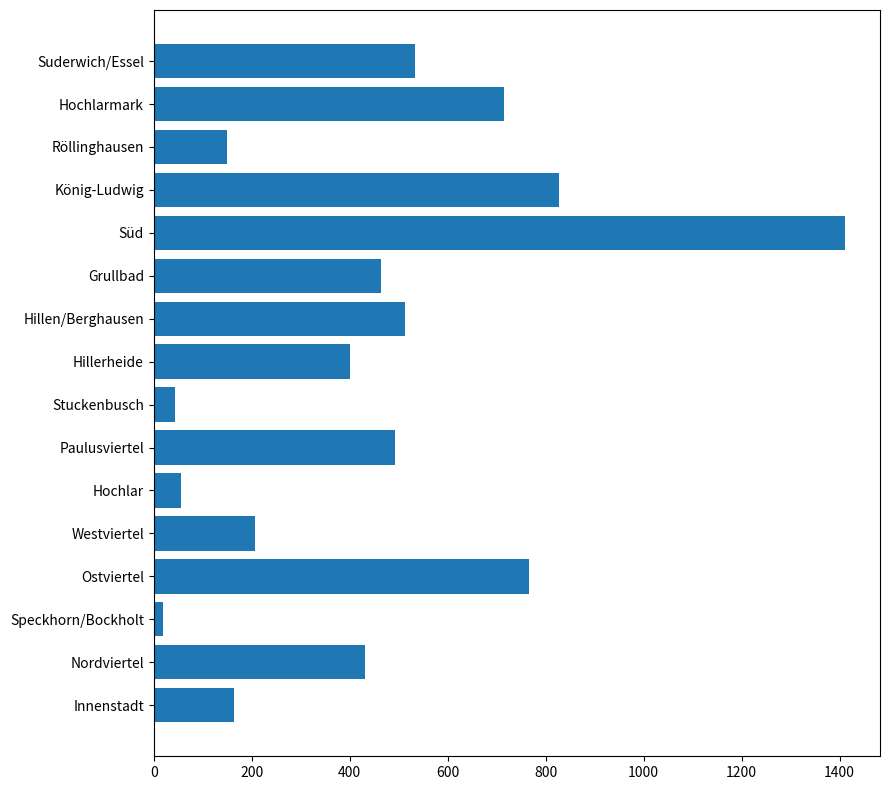

What is the sum of all values?

7192